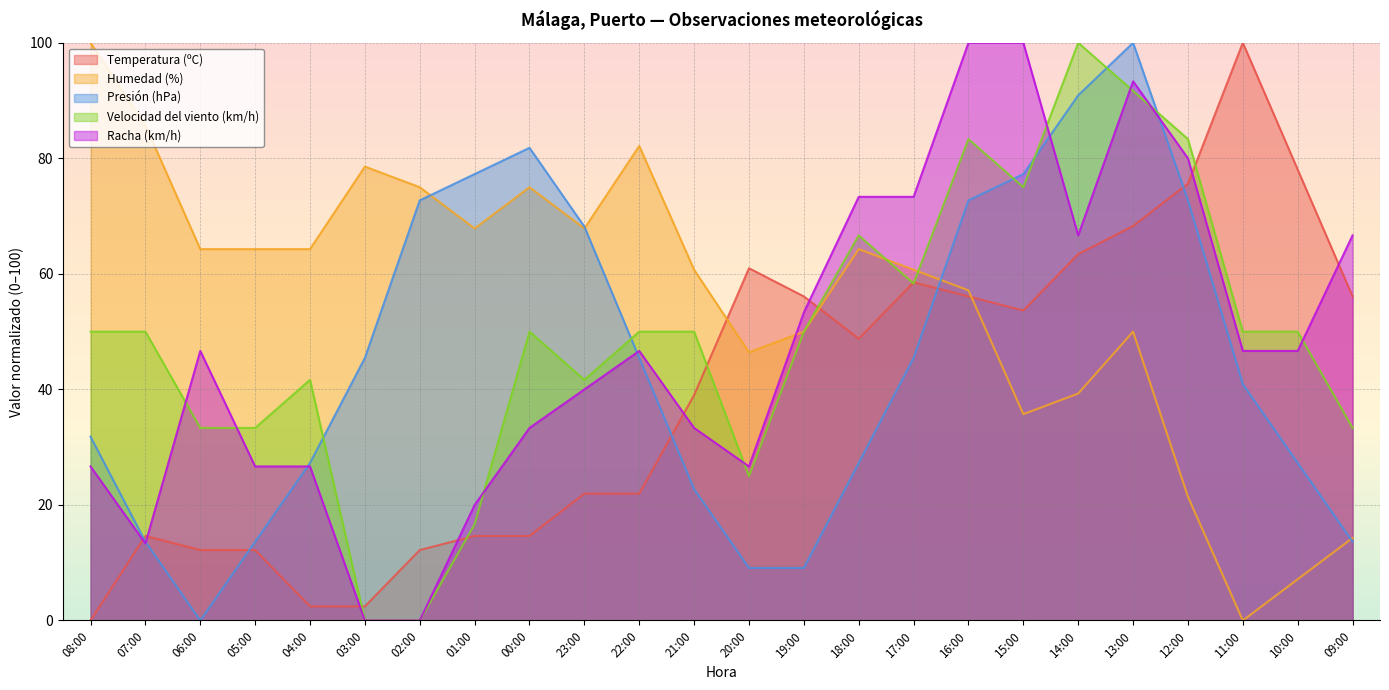

How many intersections are there between Temperatura (ºC) and Velocidad del viento (km/h)?

7